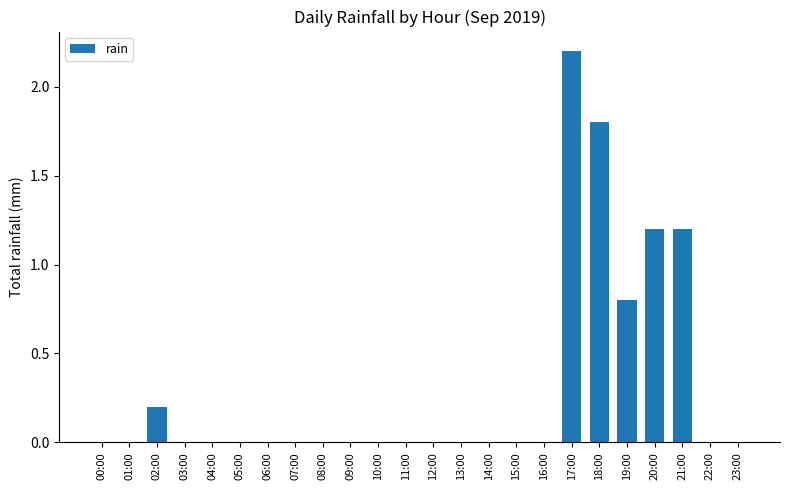

What is the sum of all values?

7.4